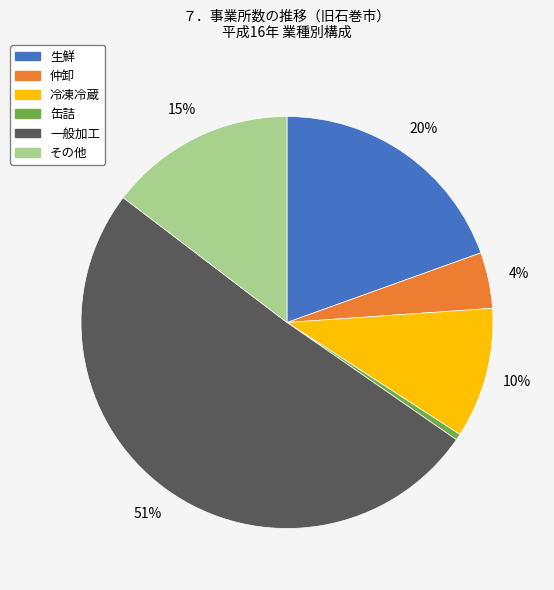

Does any single category account for the majority?

Yes